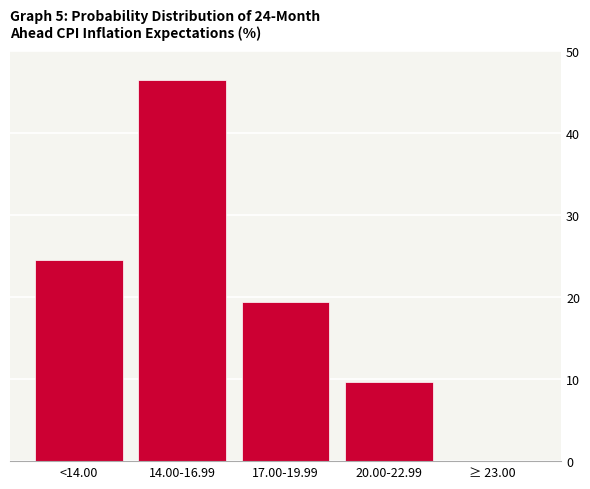

Reading right to left, what are all the values shown in this chart?

≥ 23.00=0.0	20.00-22.99=9.7	17.00-19.99=19.4	14.00-16.99=46.5	<14.00=24.5